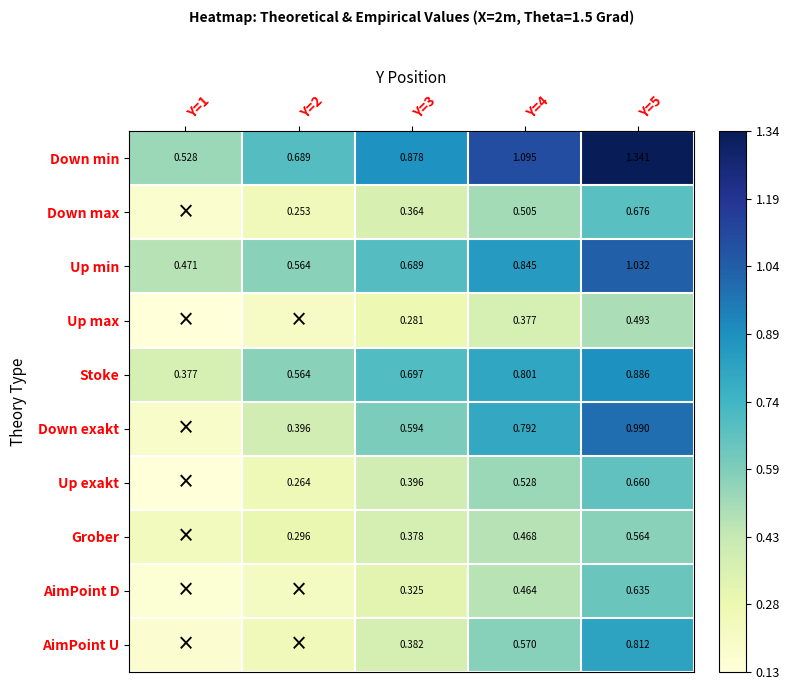

Is the value of Up exakt at Y=5 greater than the value of Grober at Y=2?

Yes